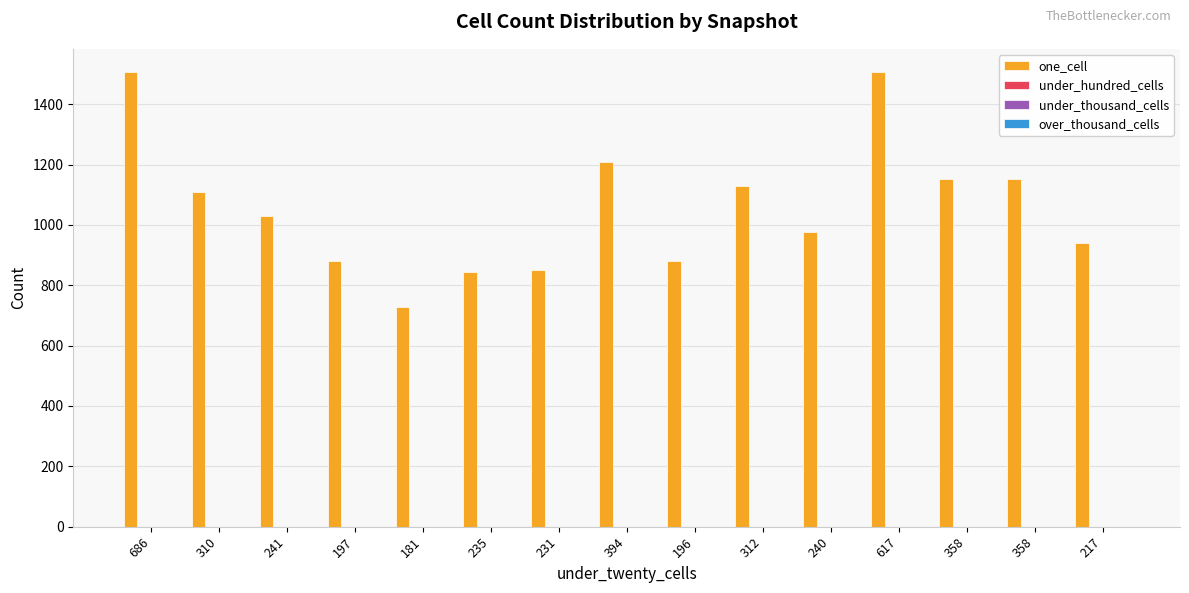

What is the maximum value shown in the chart?

1508